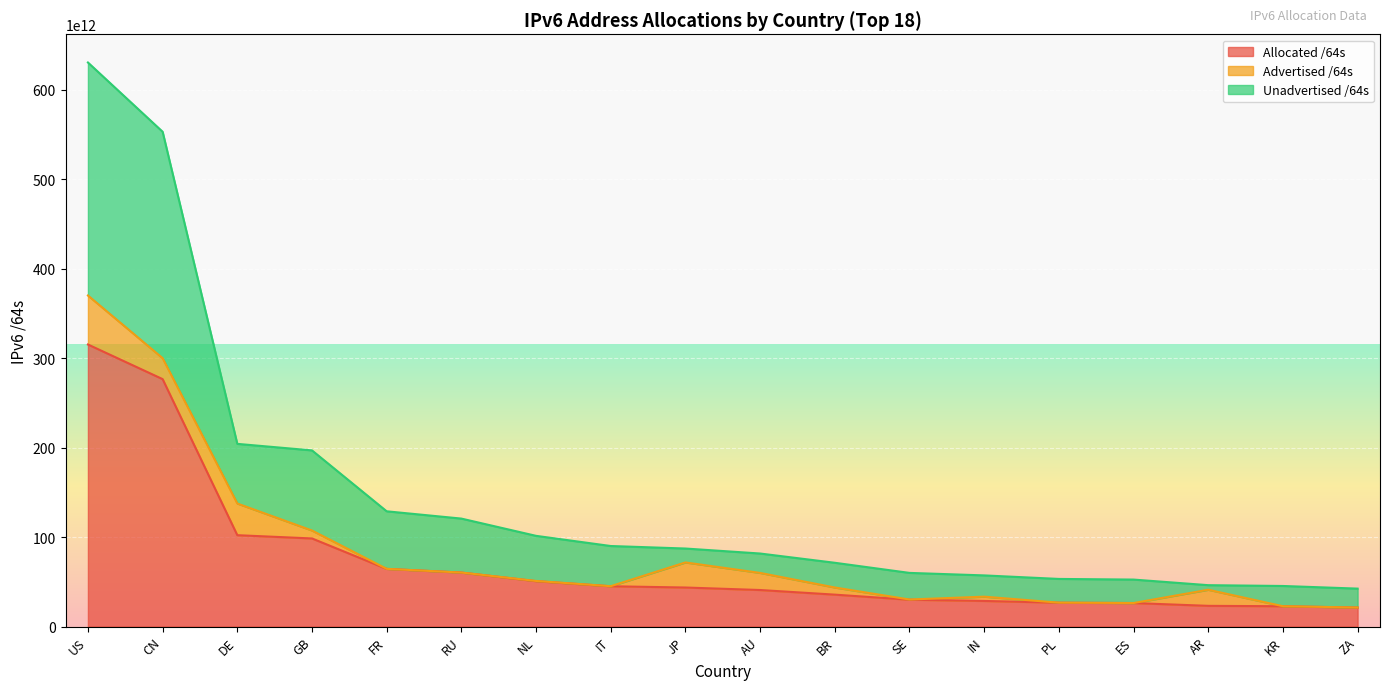

Where is Allocated /64s nearest to the value 168270451048448?

DE